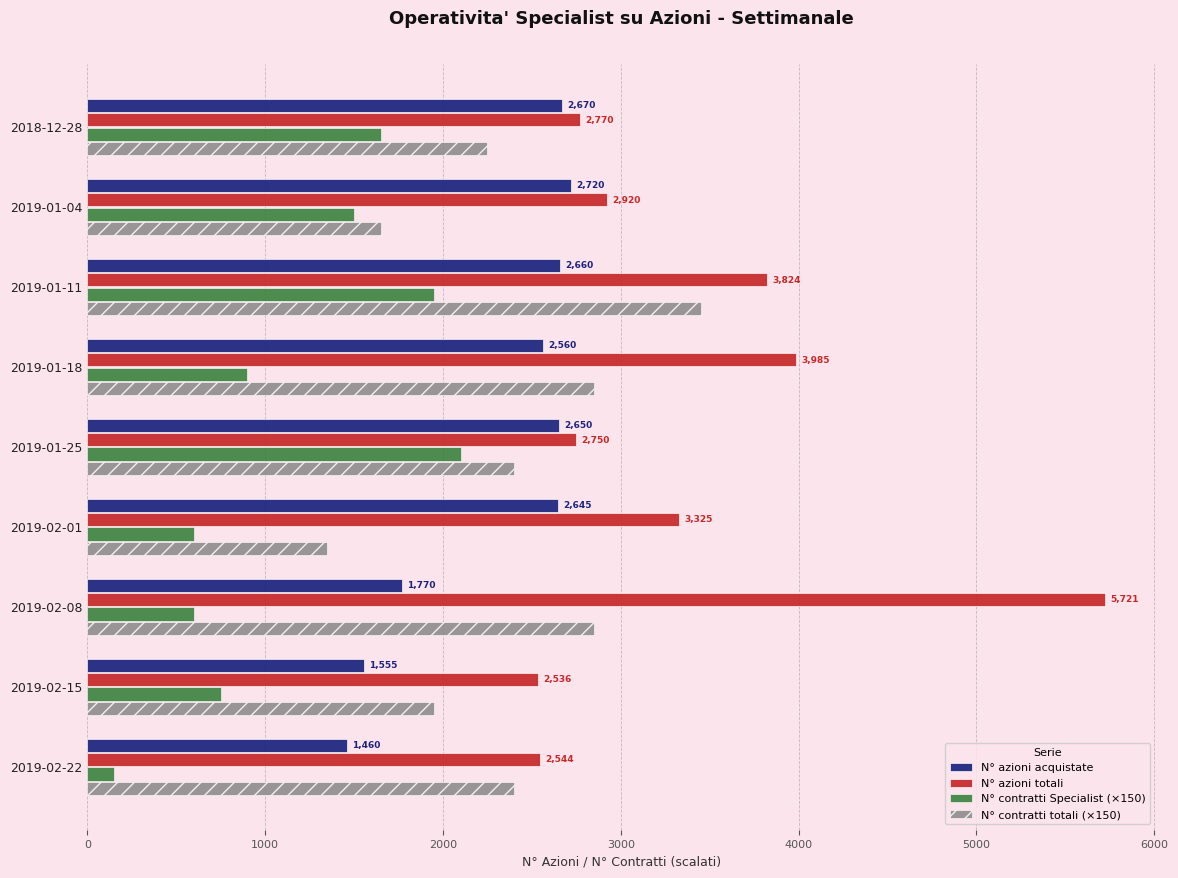

What is the approximate value of N° azioni acquistate at 2019-02-22?

1460